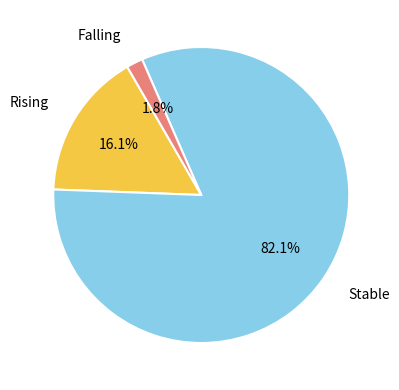

Rank the categories by value from highest to lowest.

stable, rising, falling